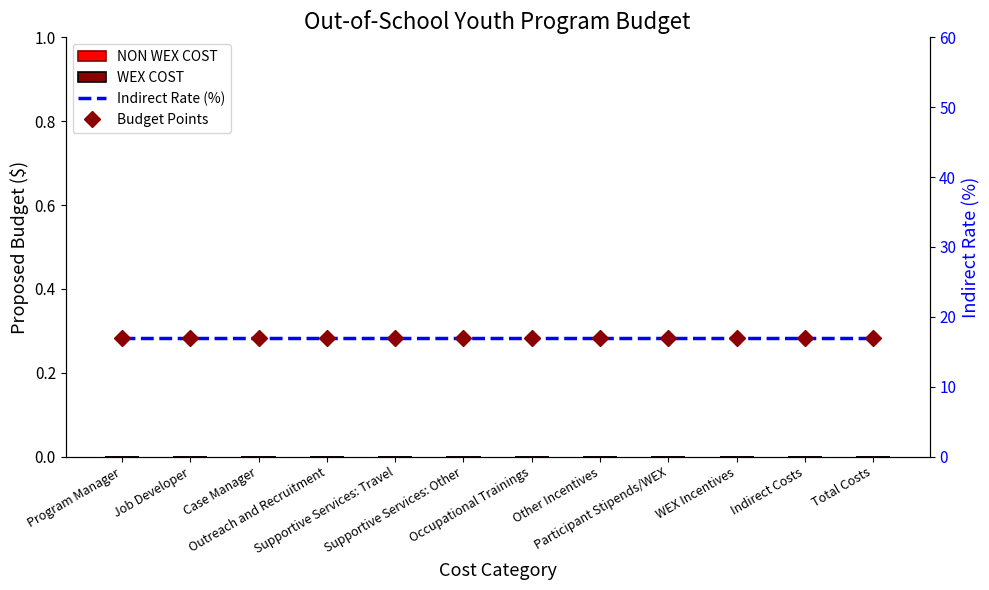

What is the sum of the Budget Points values at Supportive Services: Other and Supportive Services: Travel?

34